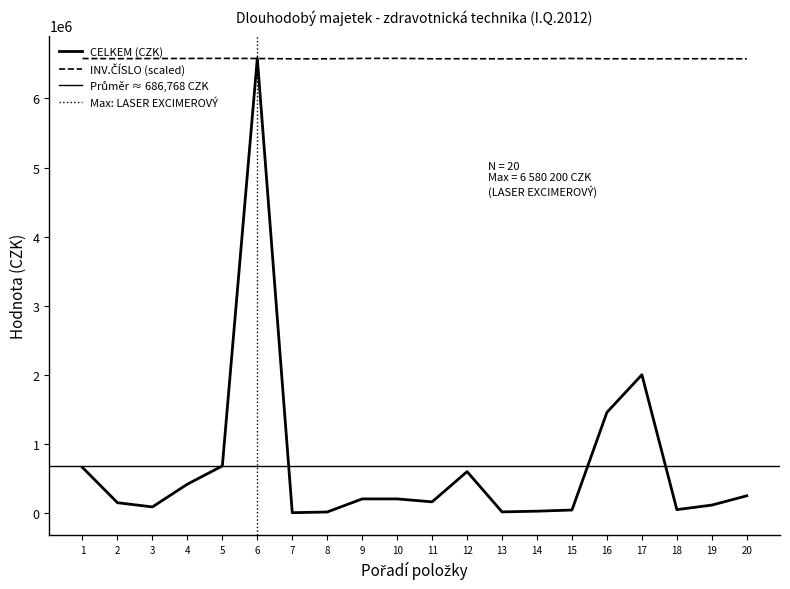

What is the maximum value for INV.ČÍSLO?

6580200.0